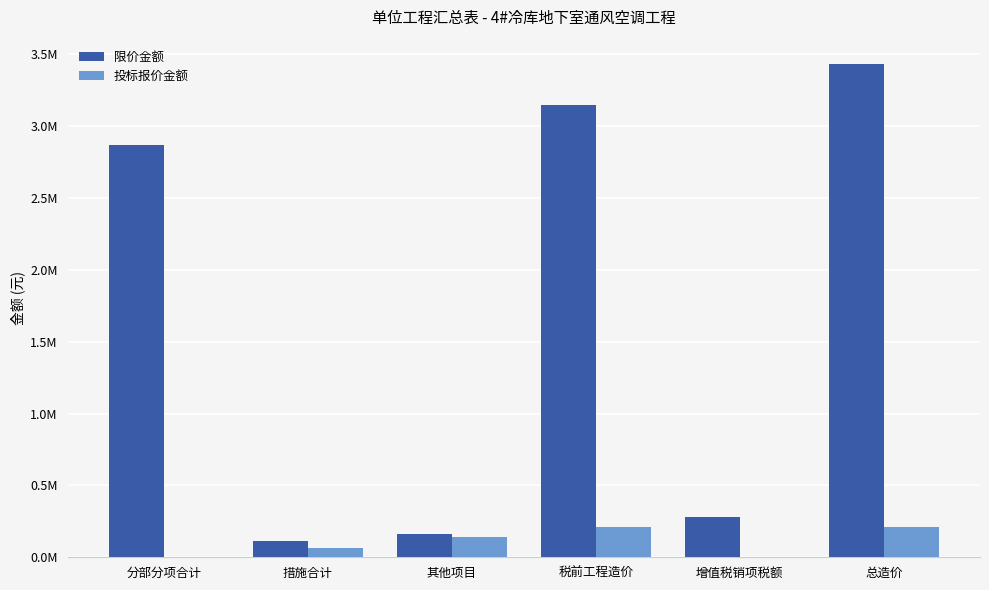

Are the bars horizontal?

No